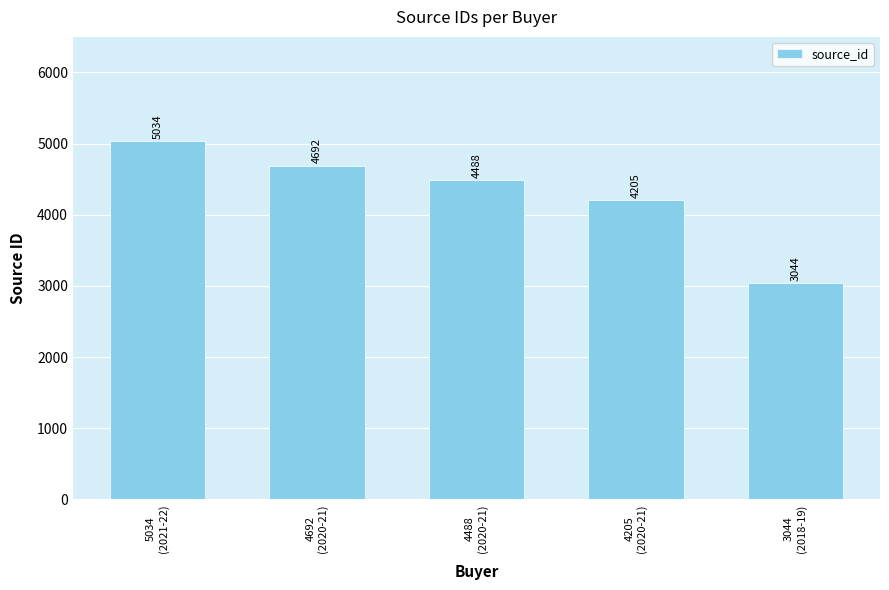

Which has a higher value, 3044
(2018-19) or 4488
(2020-21)?

4488
(2020-21)